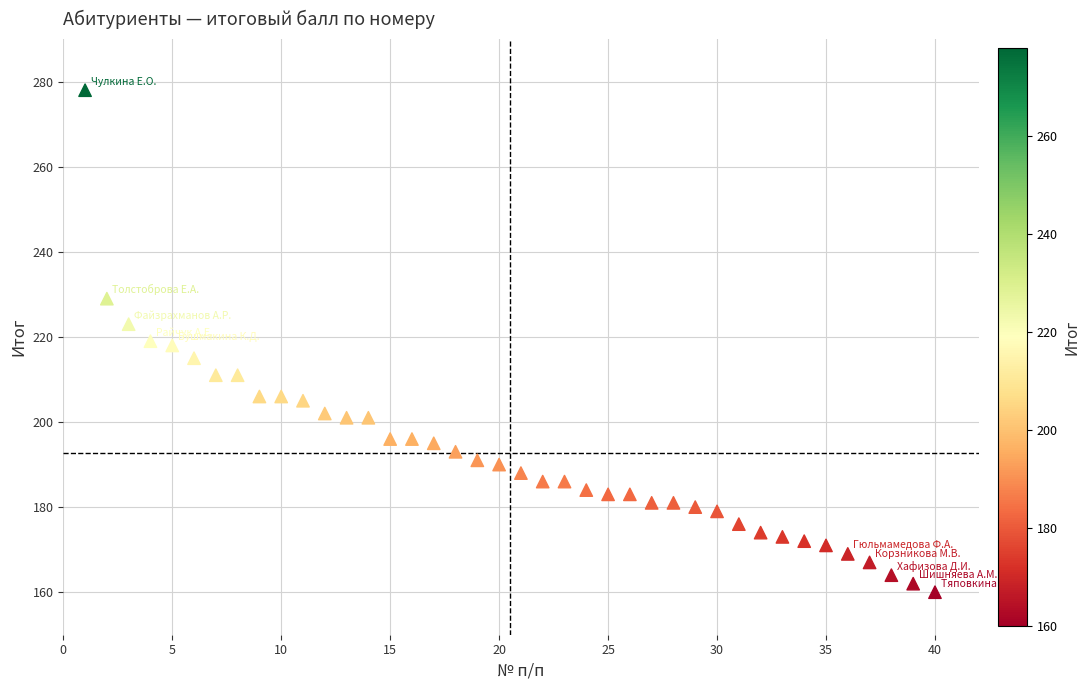

What is the range of Y values (max minus min)?

118